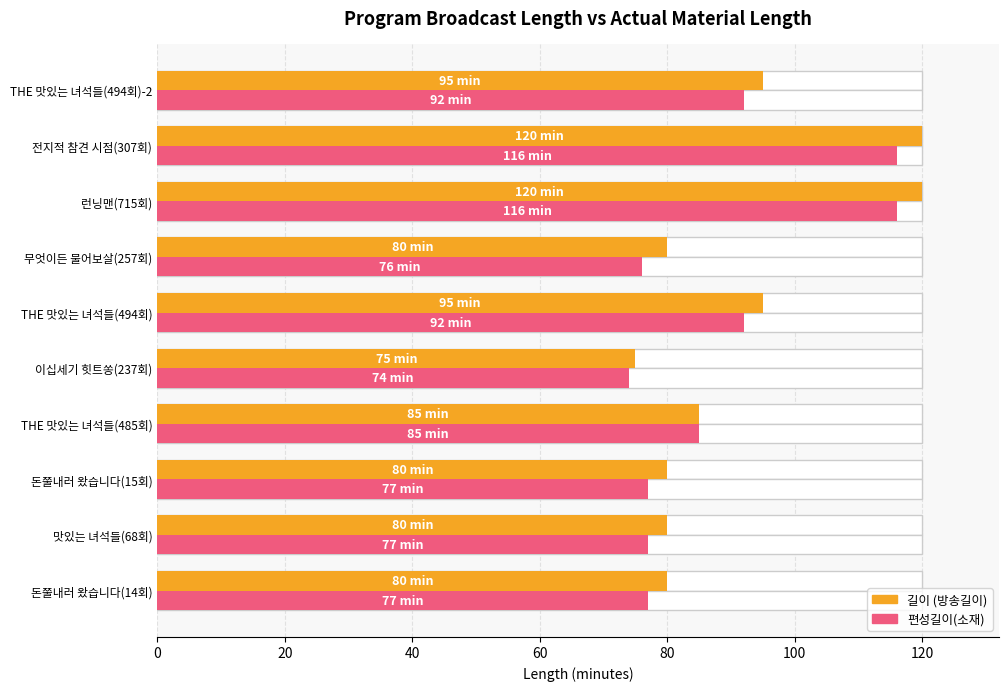

At how many categories does at least one series exceed 93?

4